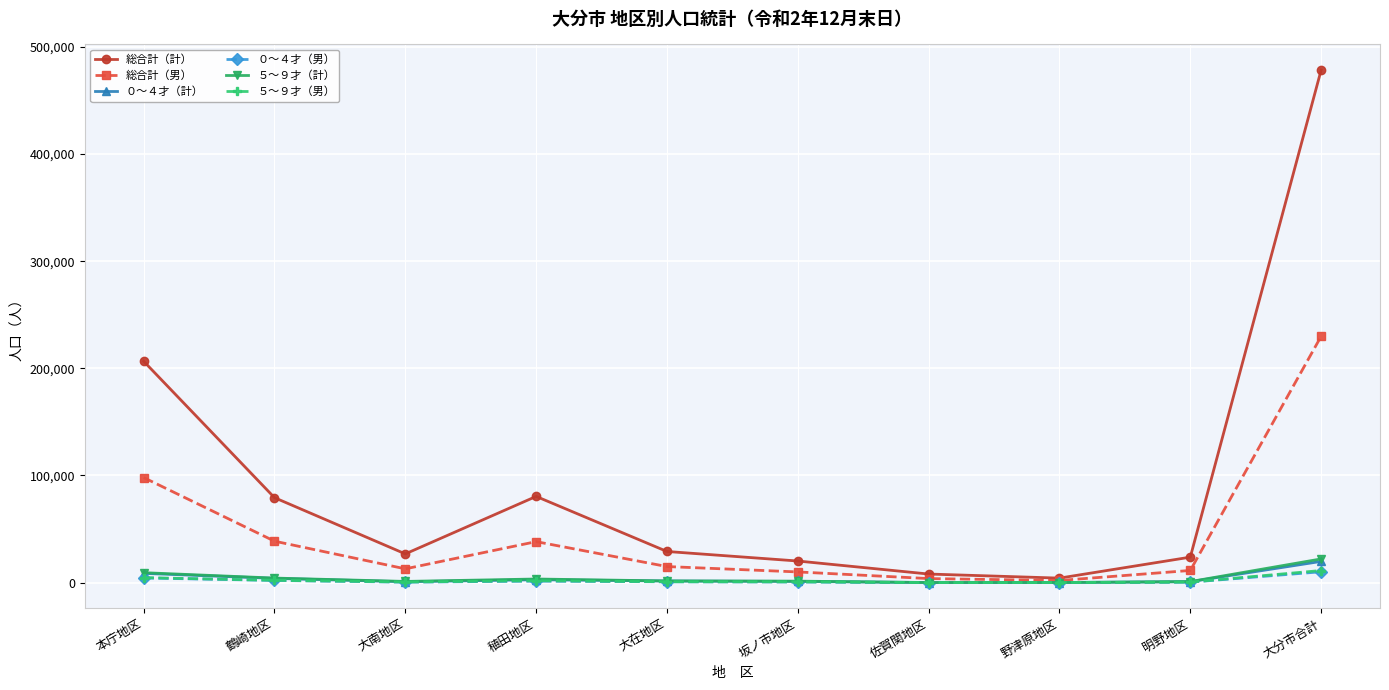

Is it true that ５～９才（計） equals 22112 at 大分市合計?

True